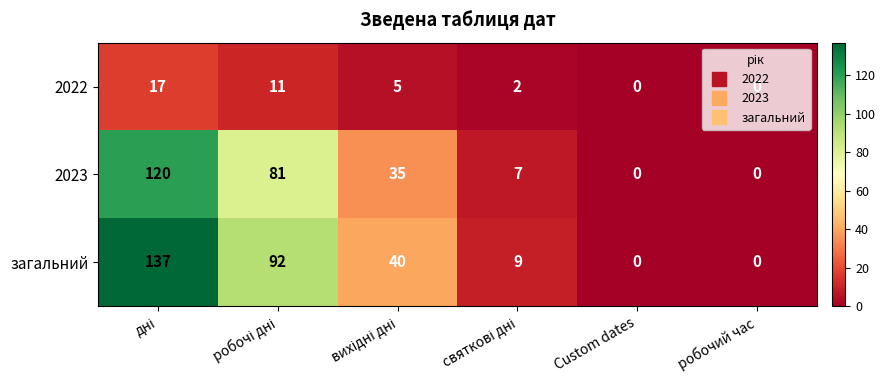

The value of 2023 at Custom dates is 0. True or false?

True